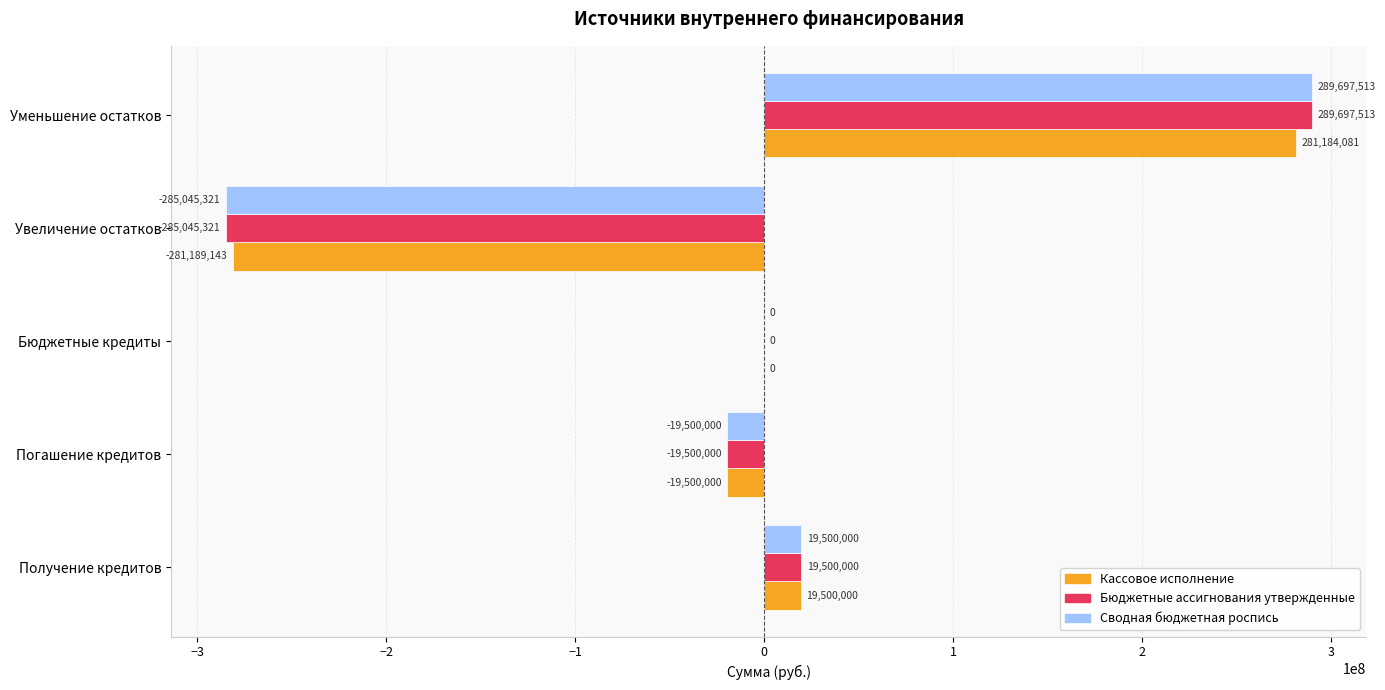

What value does the Кассовое исполнение series have at Увеличение остатков?

-281189142.6